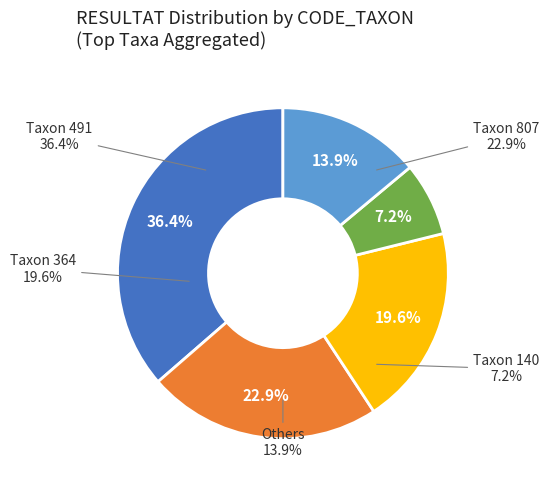

To the nearest percent, what percentage of the pie is 10?

14%